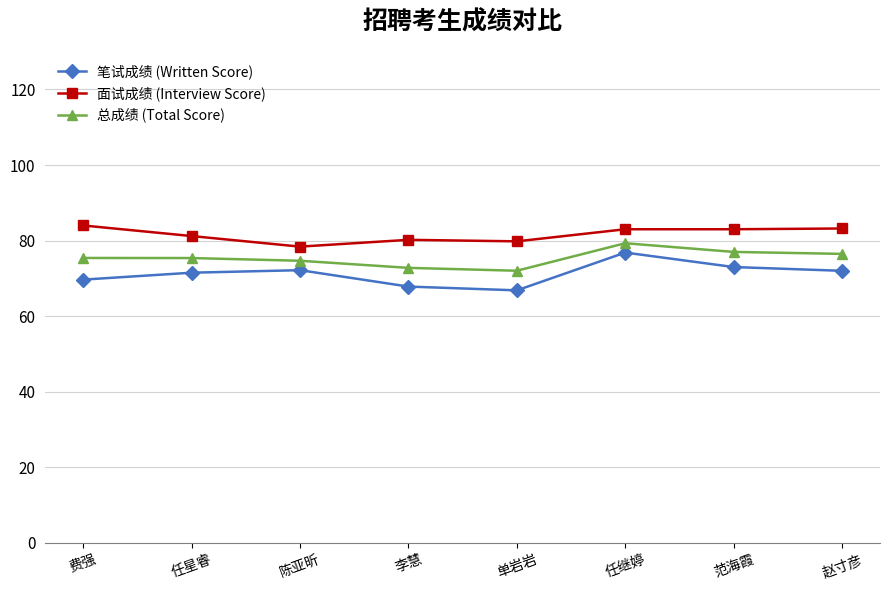

True or false: 笔试成绩 (Written Score) and 面试成绩 (Interview Score) intersect in this chart.

False